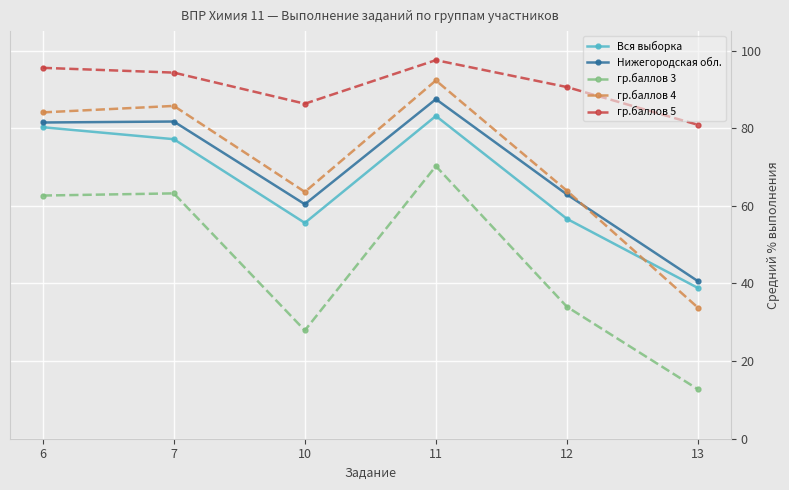

What is the approximate value of Нижегородская обл. at 11?

87.5